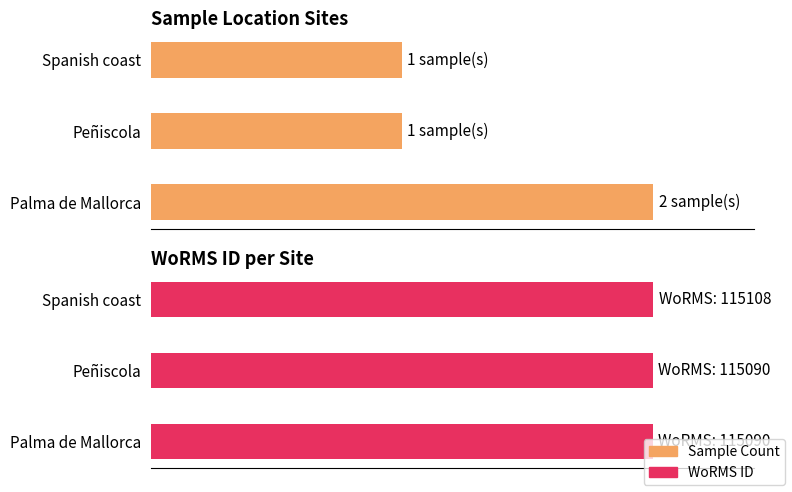

How many categories are shown in the chart?

3